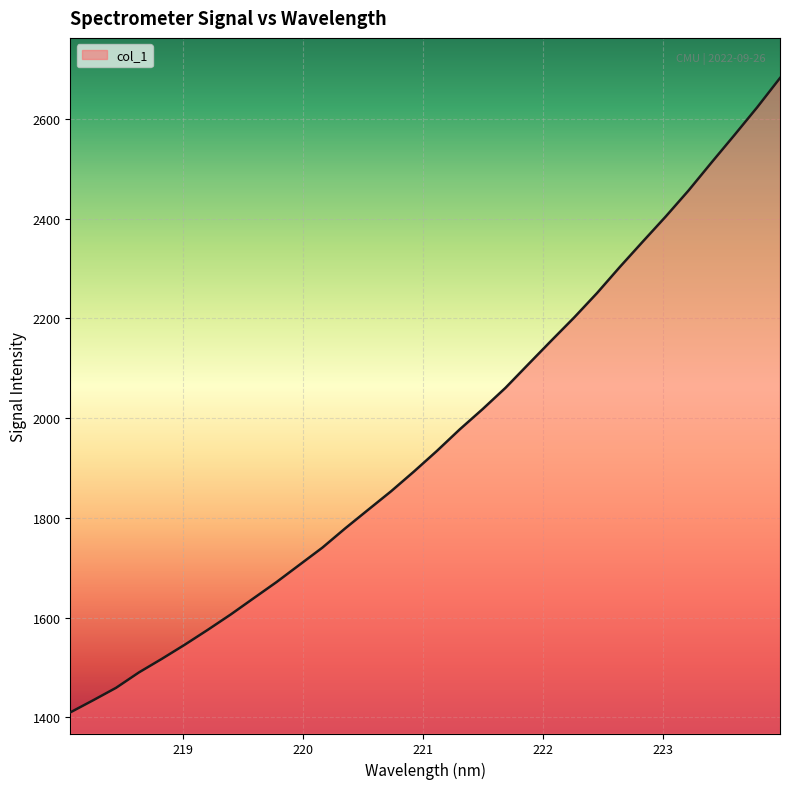

Reading left to right, list all the values displayed in this chart.

1410.0	1434.4	1459.4	1490.3	1517.6	1545.9	1575.6	1606.4	1638.9	1671.4	1705.9	1740.3	1779.1	1816.3	1853.3	1893.0	1934.2	1977.5	2018.1	2060.9	2108.2	2155.4	2201.9	2250.9	2303.3	2354.0	2404.2	2456.5	2512.4	2567.3	2623.2	2682.1